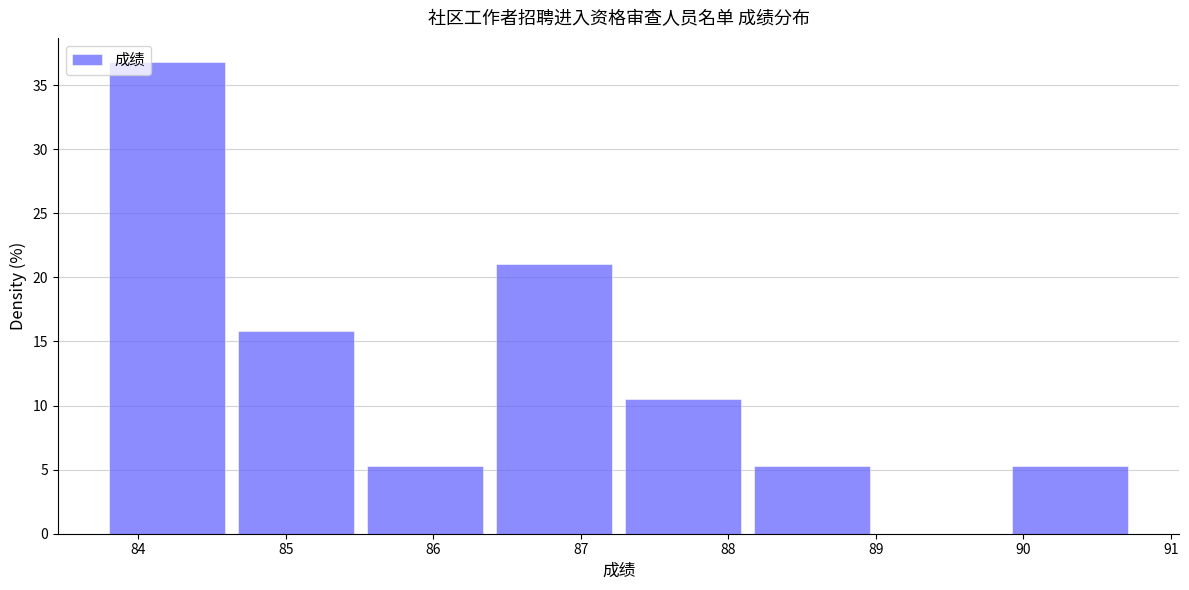

Reading left to right, list every bar in this chart as the range it spans on the x-axis followed by its height. Neither the bar edges nor the heights are printed on the chart, so give them approximately, as read against the axes.

83.8 to 84.7: 37.0
84.7 to 85.6: 16.0
85.6 to 86.4: 5.5
86.4 to 87.3: 21.0
87.3 to 88.2: 10.5
88.2 to 89.1: 5.5
89.1 to 89.9: 0
89.9 to 90.8: 5.5